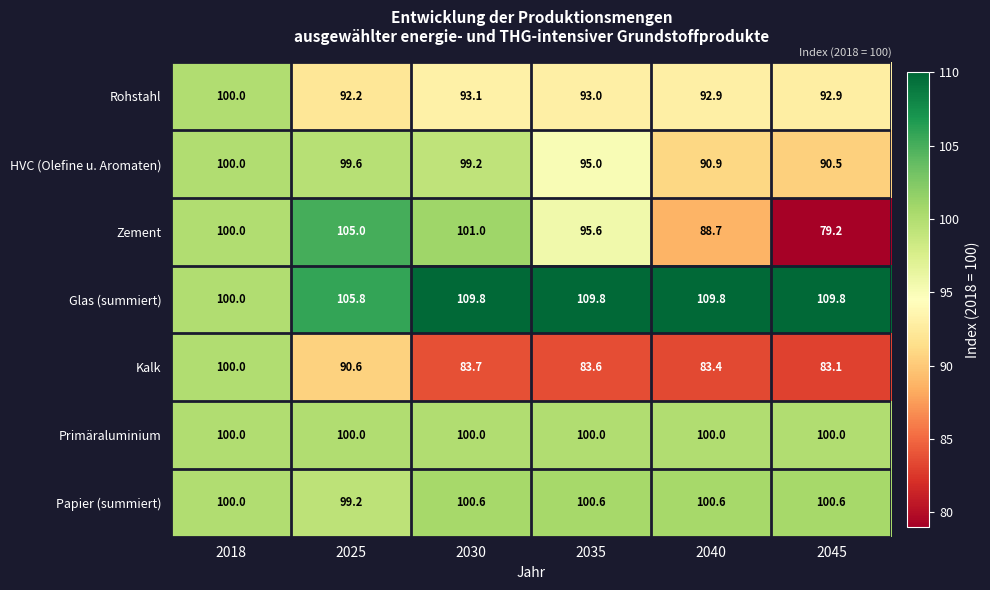

At how many categories does at least one series exceed 101?

5